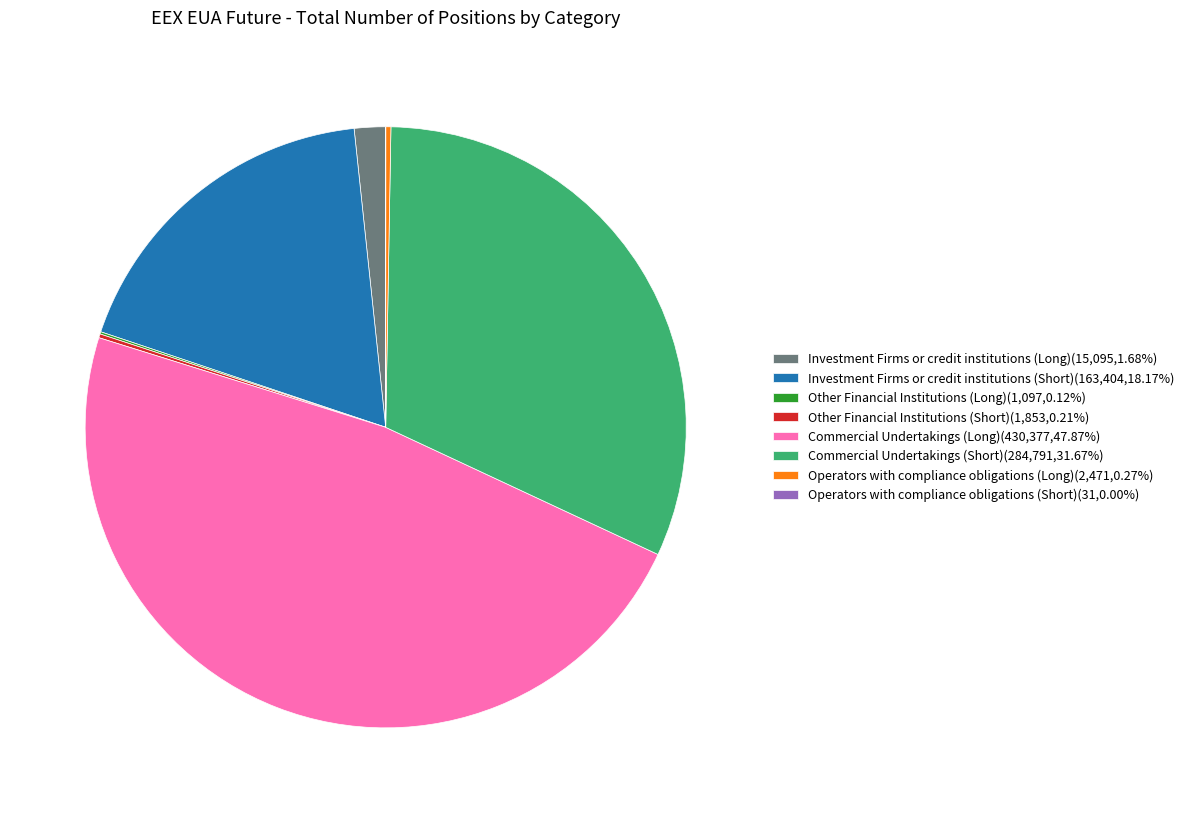

Is there a majority slice in this chart?

No